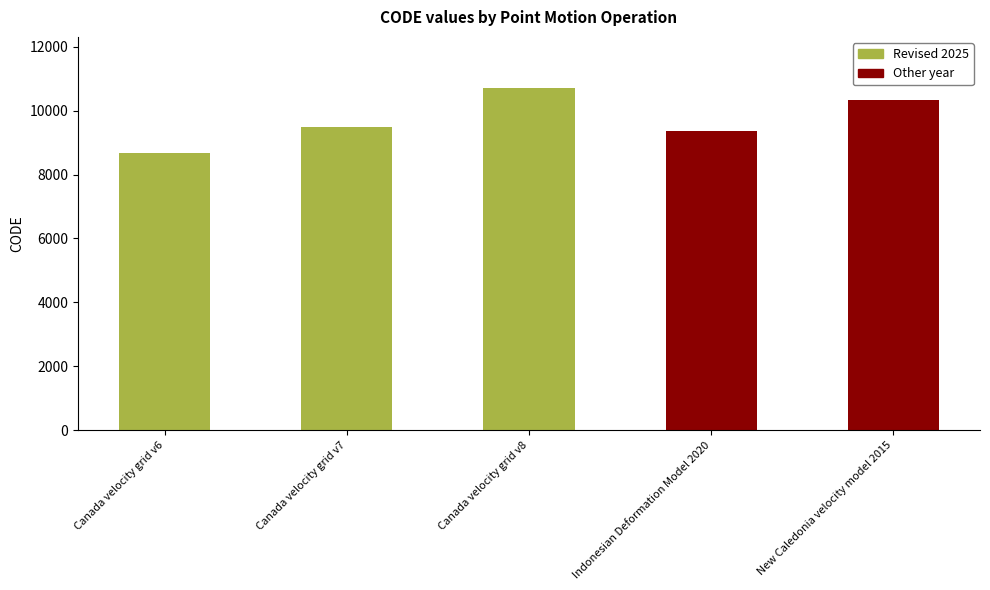

What is the label of the 3rd bar from the right?

Canada velocity grid v8